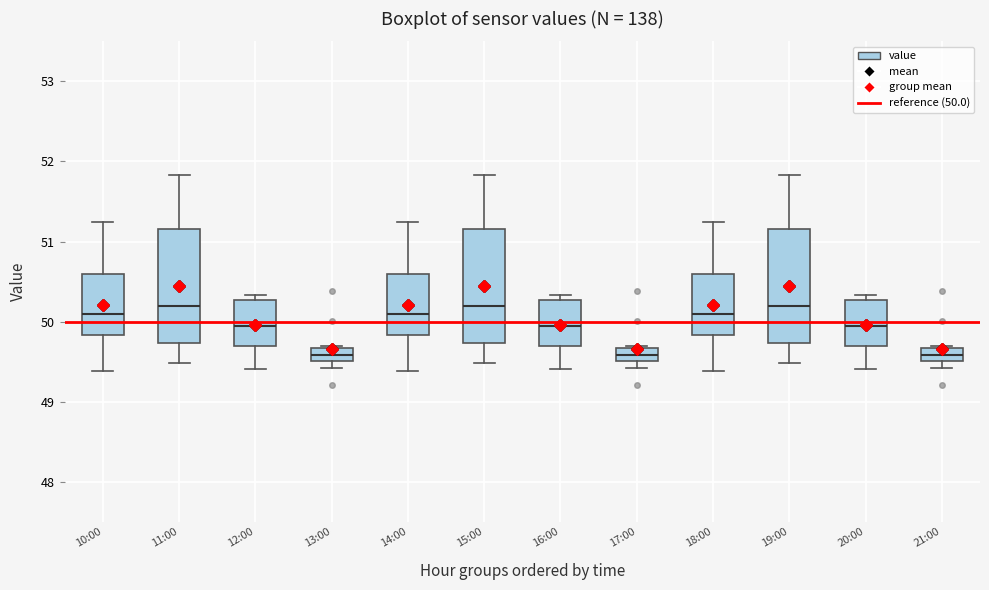

Reading left to right, read every box against the y-axis: the position of its median line, the range the box covers, and the ends of its whiskers. The values are not printed on the chart, so give them approximately, as read against the axis.

10:00: median 50.1, box 49.8 to 50.6, whiskers 49.4 to 51.2
11:00: median 50.2, box 49.7 to 51.2, whiskers 49.5 to 51.8
12:00: median 50.0, box 49.7 to 50.3, whiskers 49.4 to 50.3 (just above the box's upper edge)
13:00: median 49.6, box 49.5 to 49.7, whiskers 49.4 to 49.7
14:00: median 50.1, box 49.8 to 50.6, whiskers 49.4 to 51.2
15:00: median 50.2, box 49.7 to 51.2, whiskers 49.5 to 51.8
16:00: median 50.0, box 49.7 to 50.3, whiskers 49.4 to 50.3 (just above the box's upper edge)
17:00: median 49.6, box 49.5 to 49.7, whiskers 49.4 to 49.7
18:00: median 50.1, box 49.8 to 50.6, whiskers 49.4 to 51.2
19:00: median 50.2, box 49.7 to 51.2, whiskers 49.5 to 51.8
20:00: median 50.0, box 49.7 to 50.3, whiskers 49.4 to 50.3 (just above the box's upper edge)
21:00: median 49.6, box 49.5 to 49.7, whiskers 49.4 to 49.7